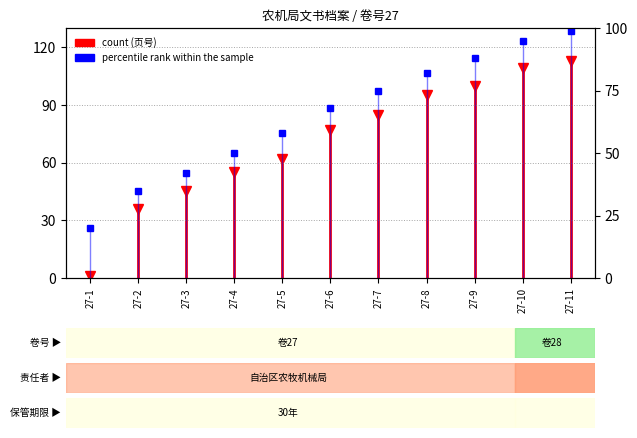

Is it true that the value at 27-1 is 0?

True